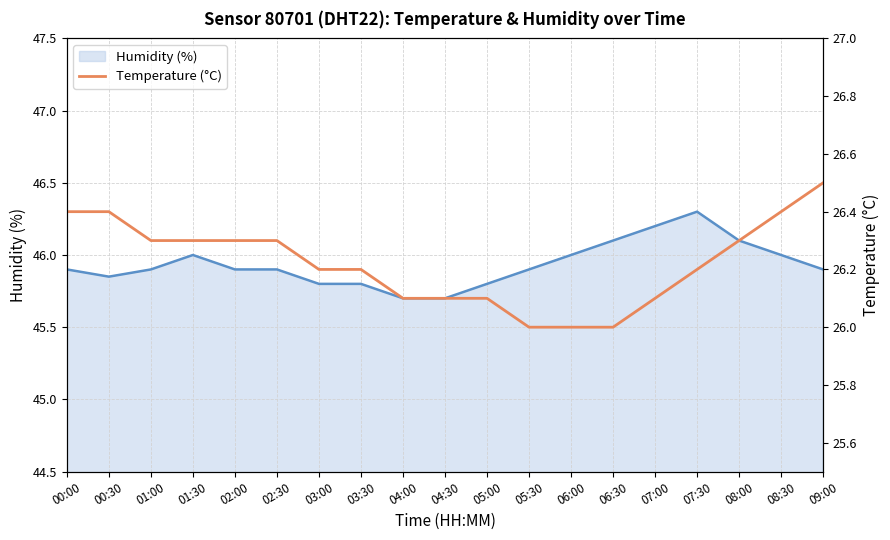

Rank the categories by Temperature (°C) value from highest to lowest.

09:00, 00:00, 00:30, 08:30, 01:00, 01:30, 02:00, 02:30, 08:00, 03:00, 03:30, 07:30, 04:00, 04:30, 05:00, 07:00, 05:30, 06:00, 06:30